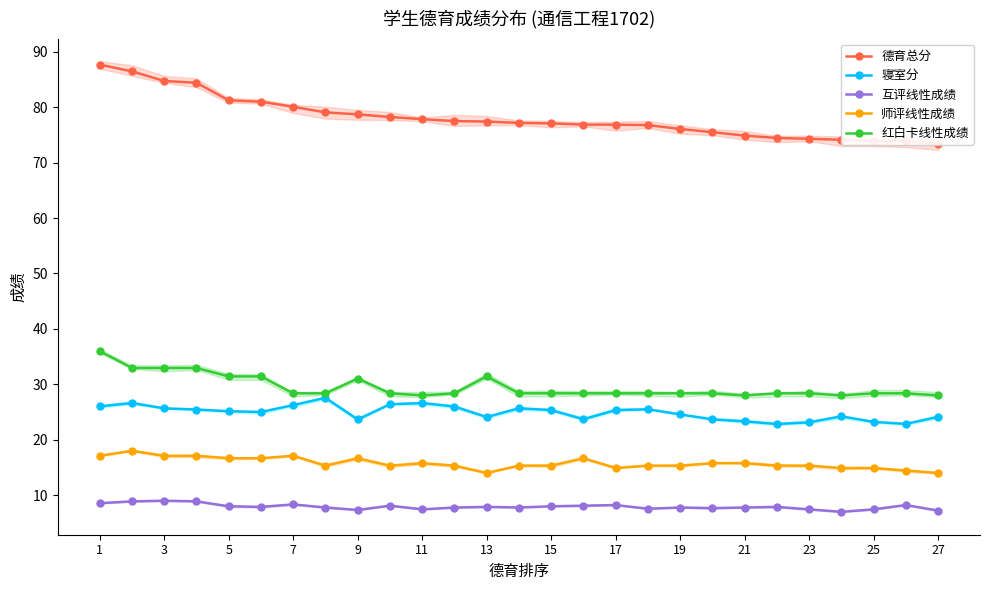

What is the average value of the 红白卡线性成绩 series?

29.6